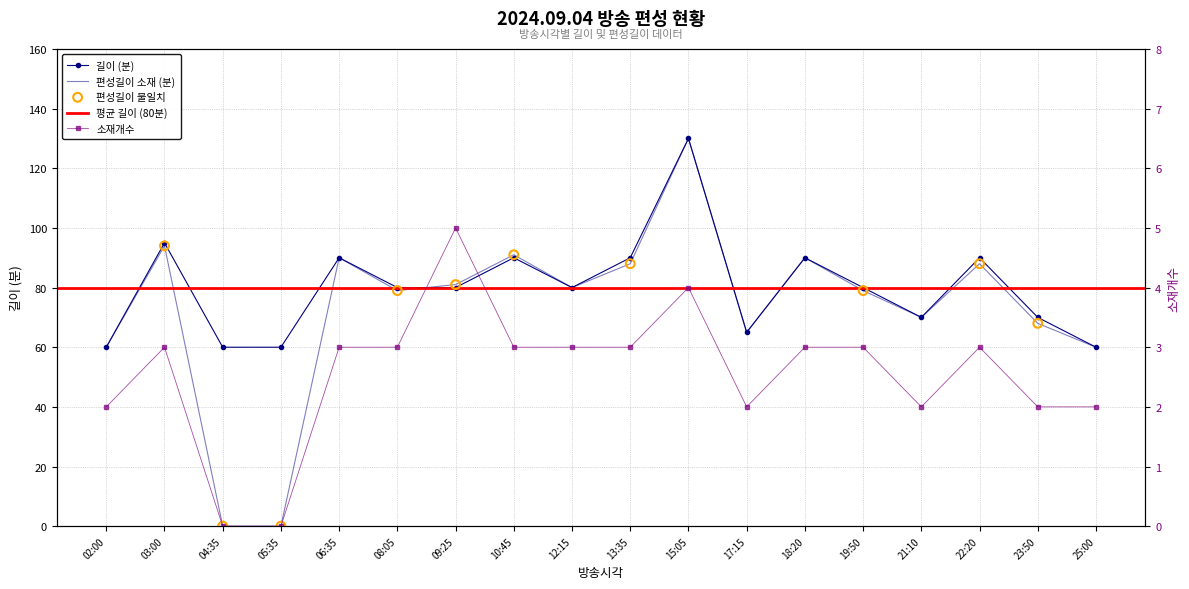

What is the total value across all series at 22:20?

181